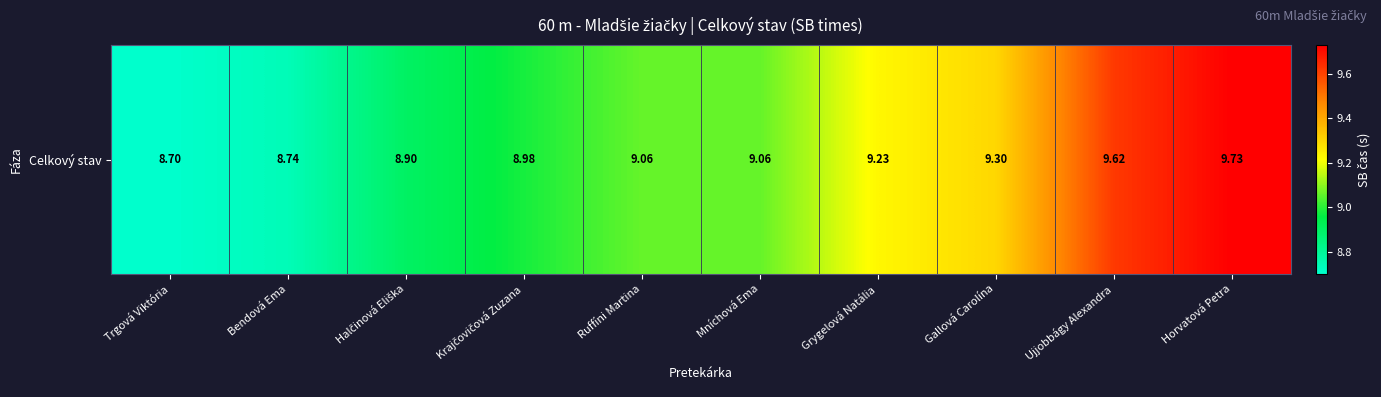

Rank the categories by value from highest to lowest.

Horvatová Petra, Ujjobbágy Alexandra, Gallová Carolína, Grygelová Natália, Ruffíni Martina, Mníchová Ema, Krajčovičová Zuzana, Halčinová Eliška, Bendová Ema, Trgová Viktória